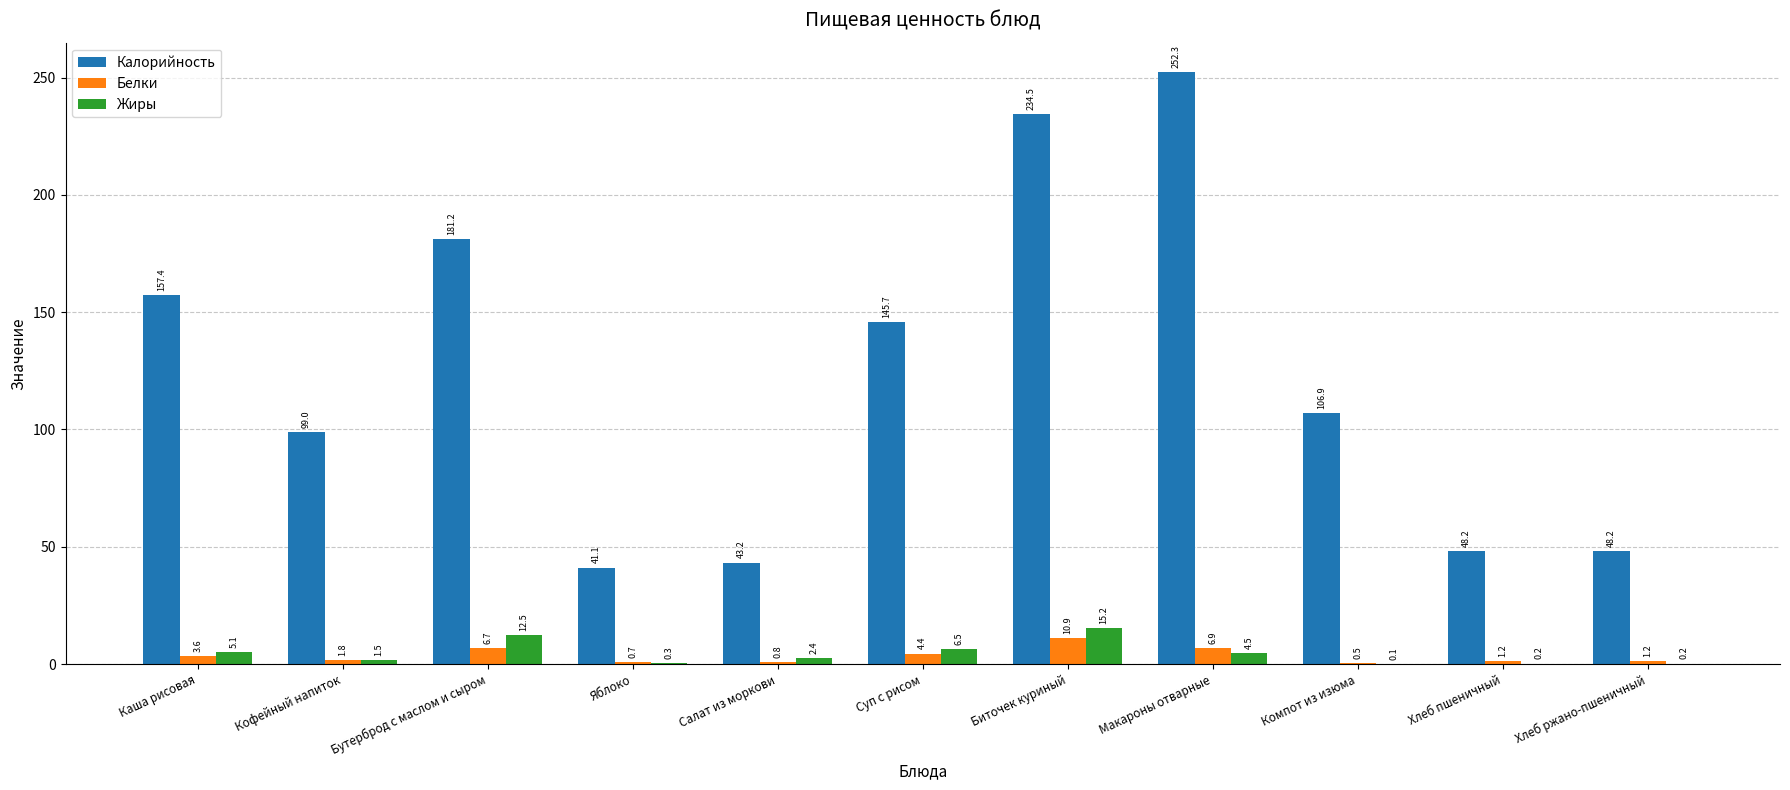

At which category is the sum across all series the highest?

Макароны отварные